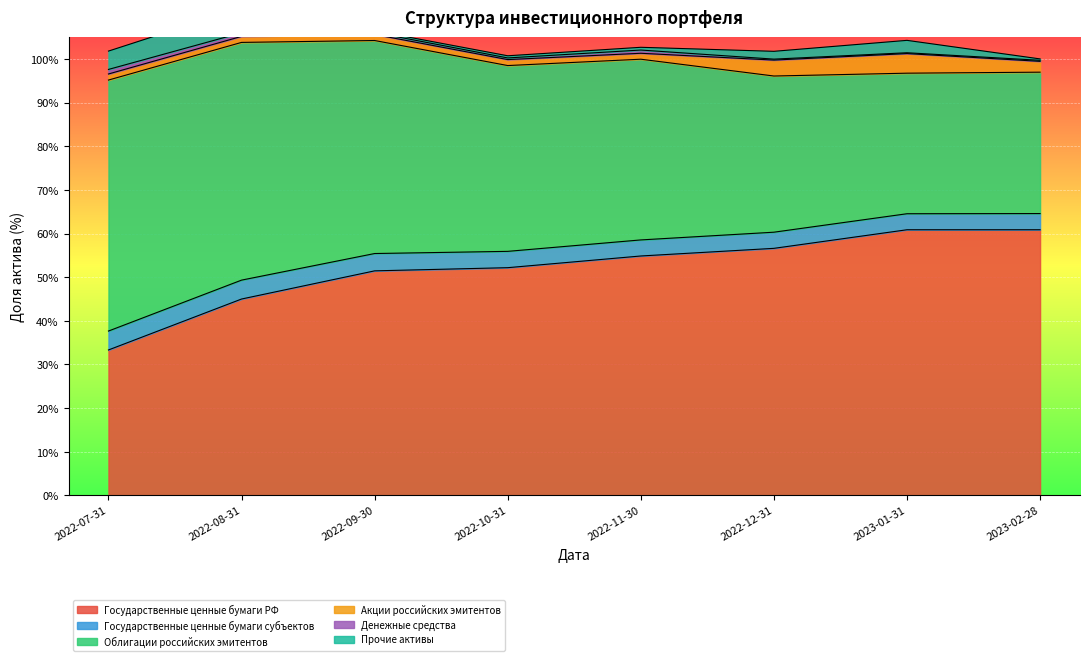

Which series has the largest total across all categories?

Государственные ценные бумаги РФ